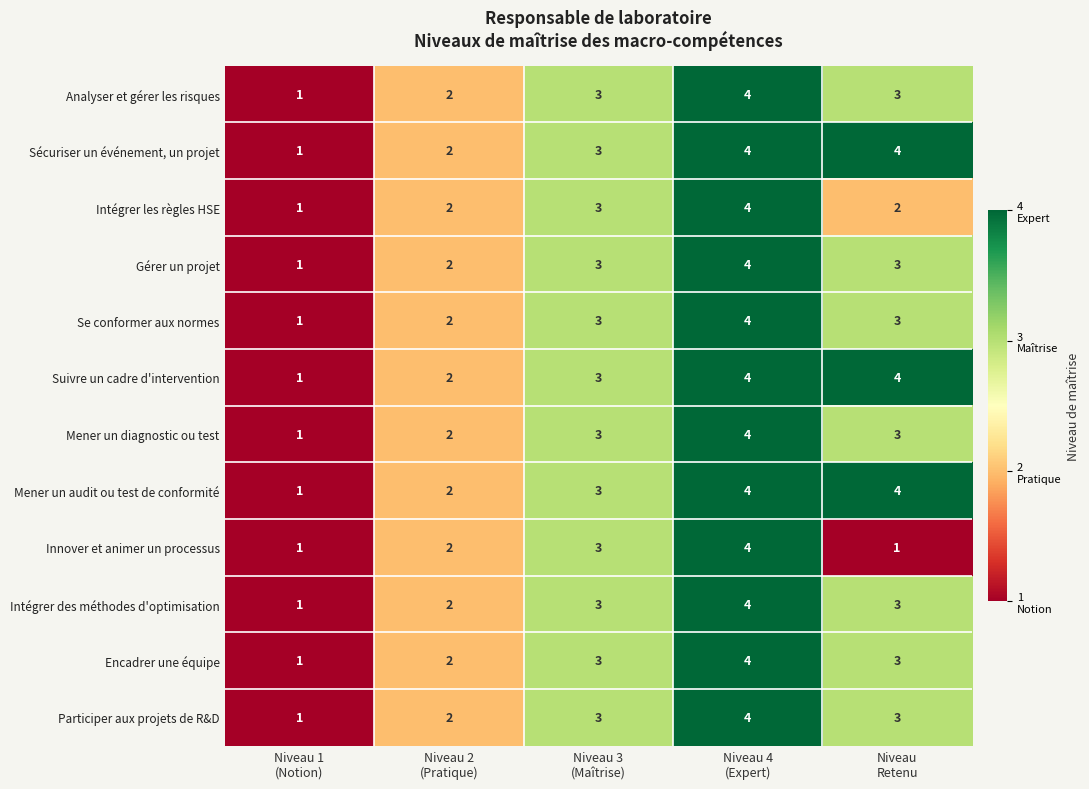

What is the greatest value displayed?

4